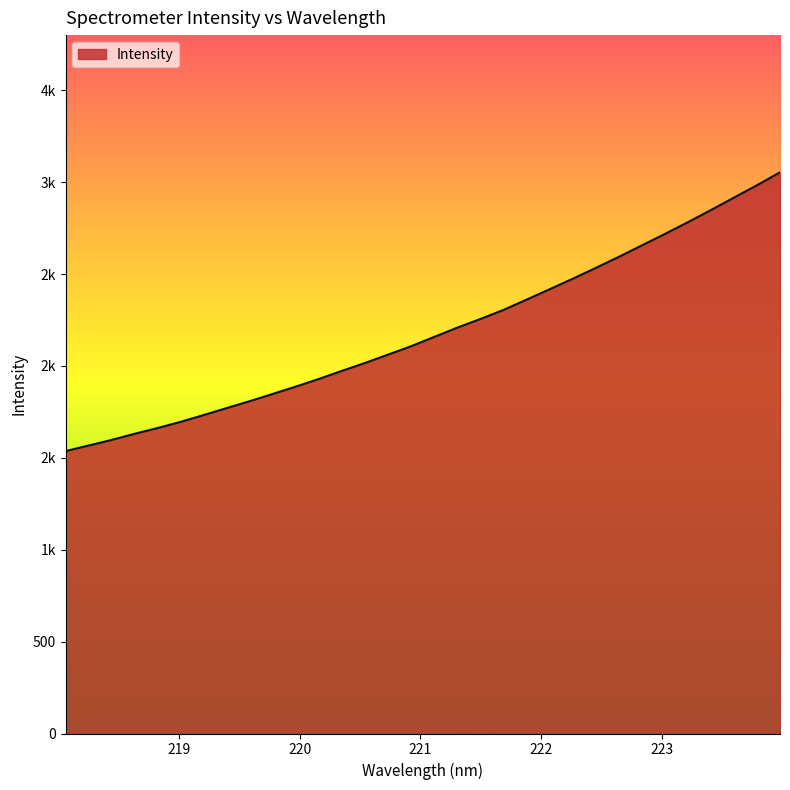

Is this an area chart (filled region under the line)?

Yes